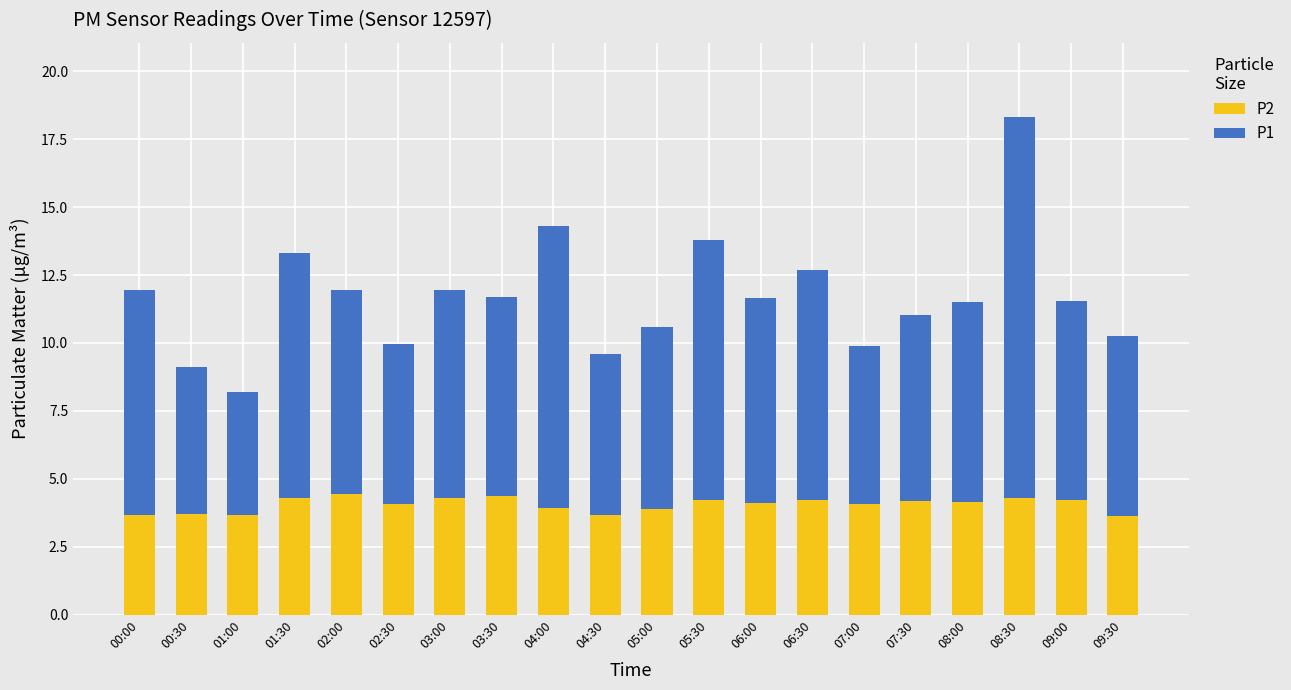

What is the sum of the P2 values at 07:00 and 05:30?

8.3